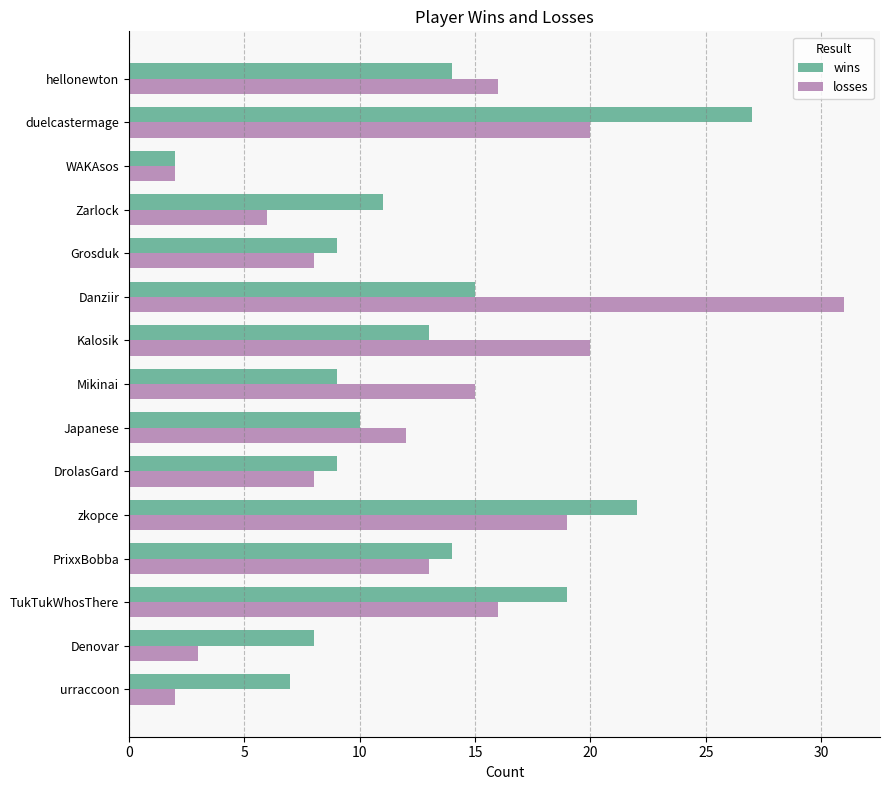

Which series has the largest range (max minus min)?

losses